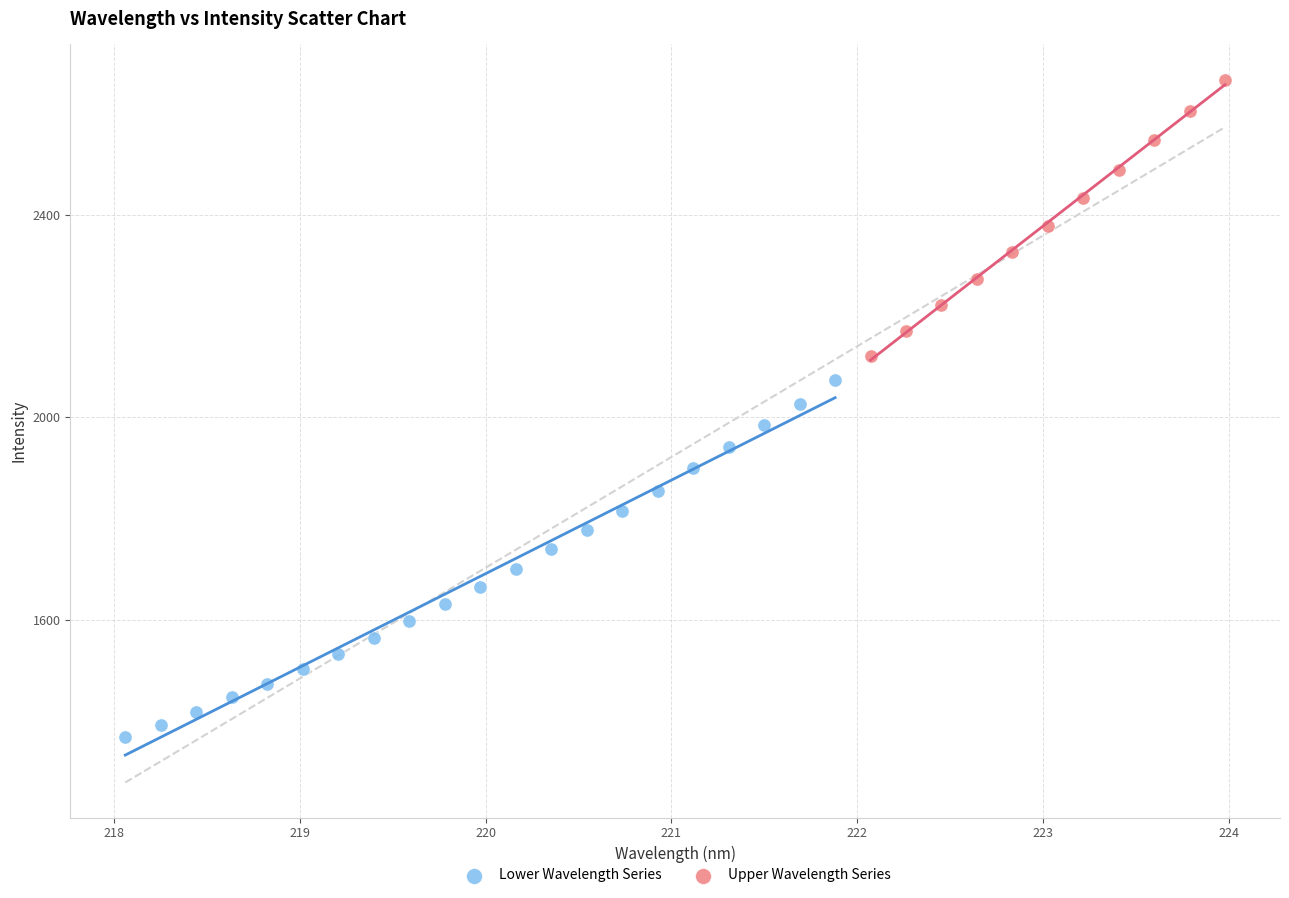

Which series contains the highest Y value?

Upper Wavelength Series